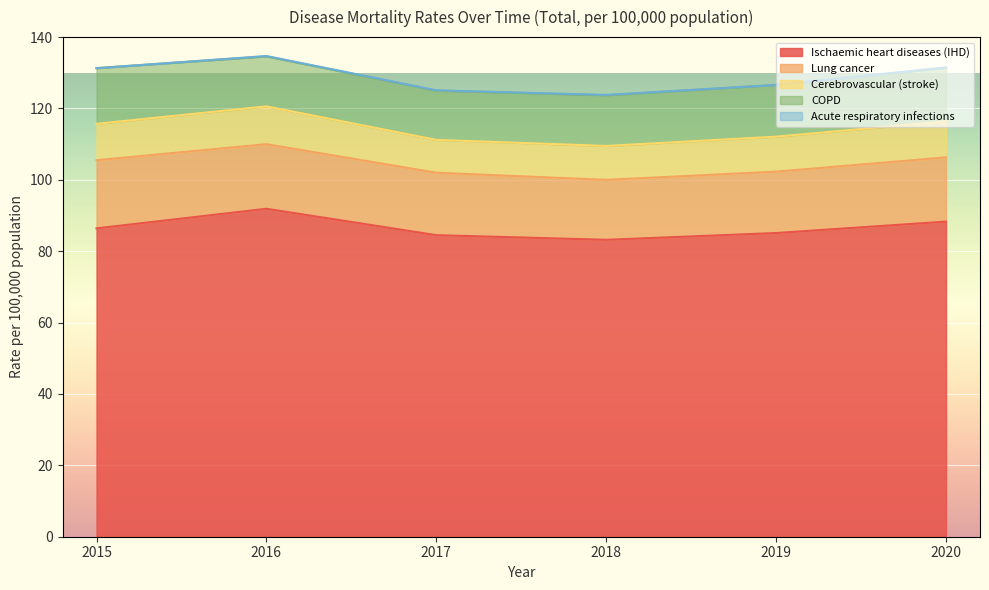

True or false: Lung cancer and Ischaemic heart diseases (IHD) cross at least once.

False